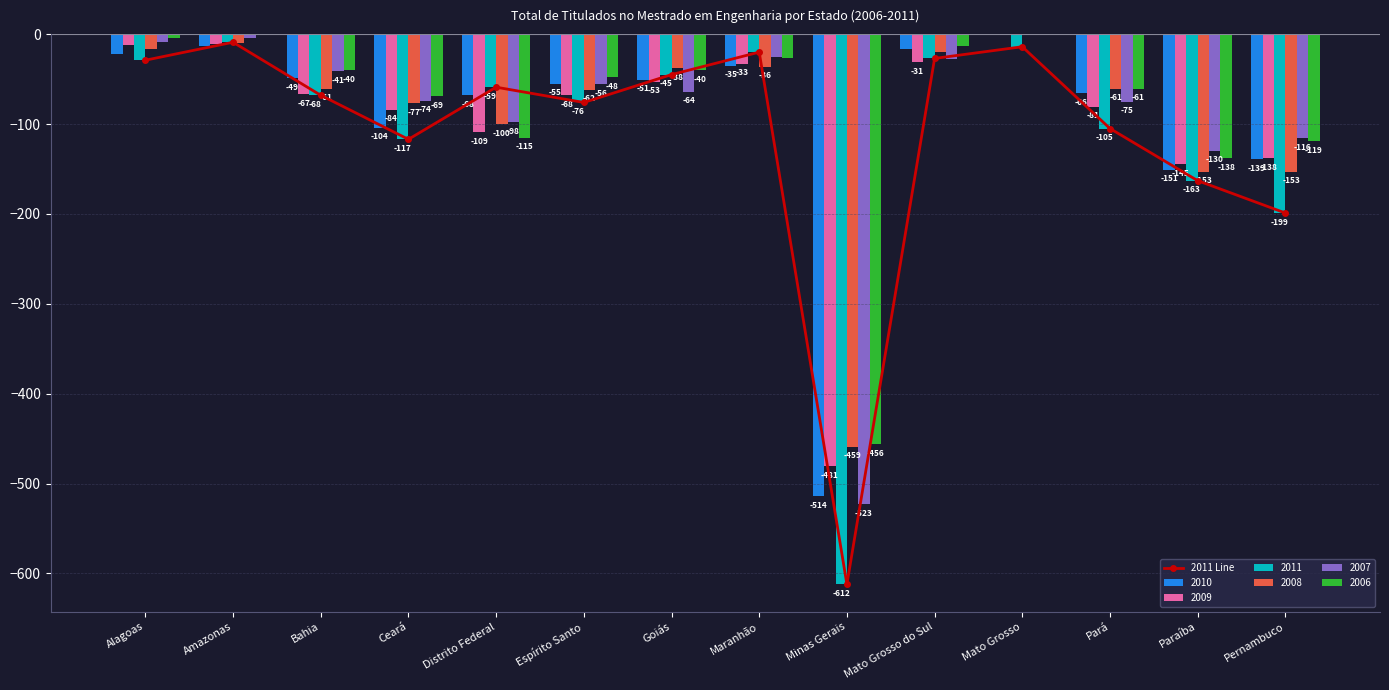

Count the number of values greater than -59.

6